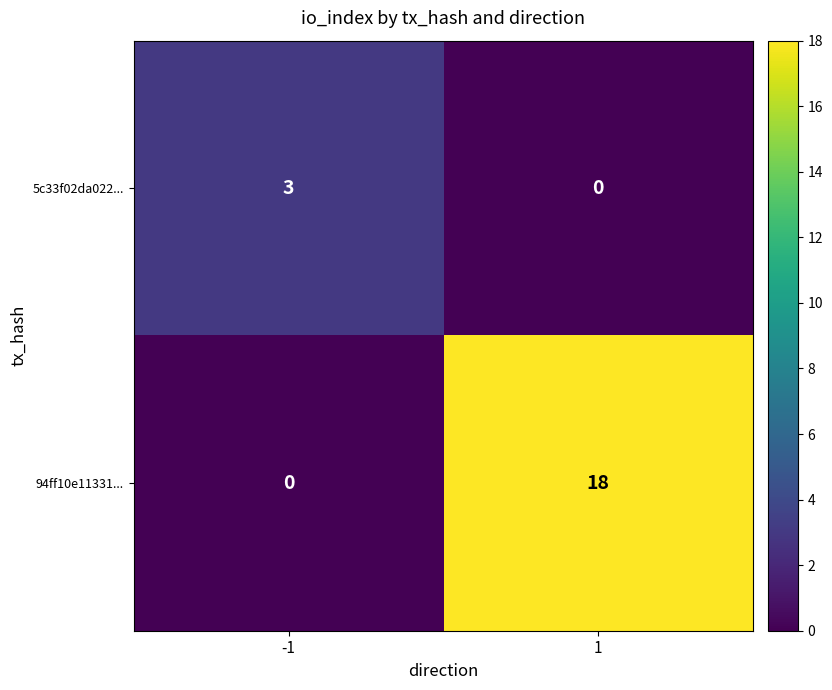

Rank the series at 1 from lowest to highest value.

5c33f02da022..., 94ff10e11331...